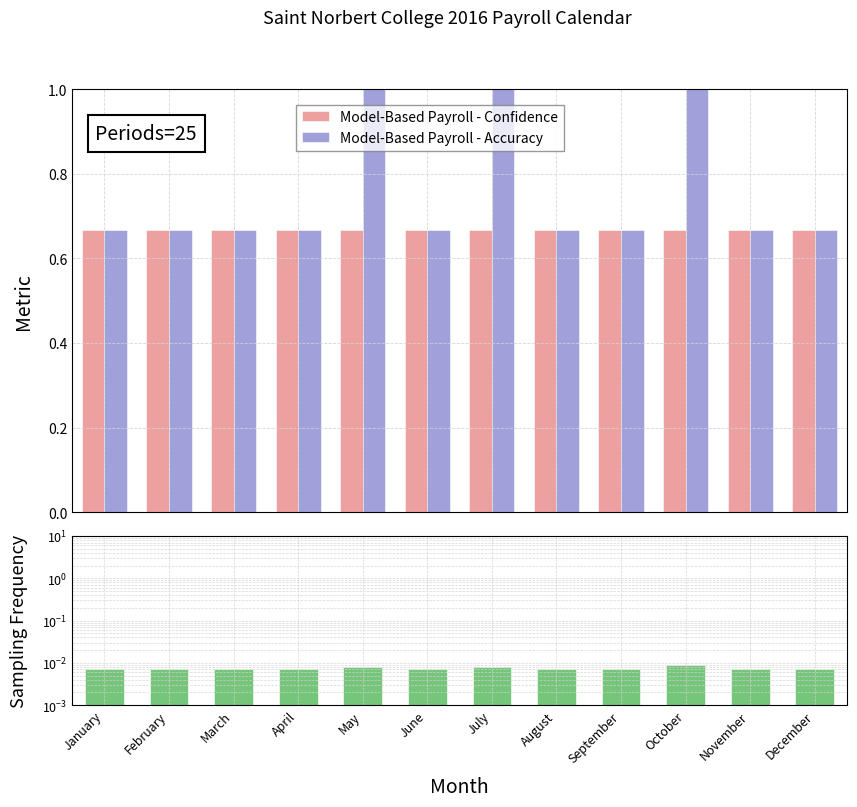

At February, list the series in order from largest to smallest.

Model-Based Payroll - Confidence, Model-Based Payroll - Accuracy, Sampling Frequency